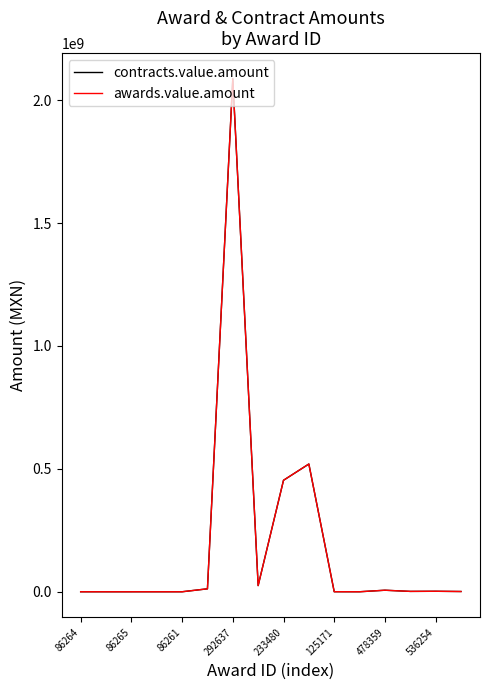

True or false: contracts.value.amount and awards.value.amount intersect in this chart.

False